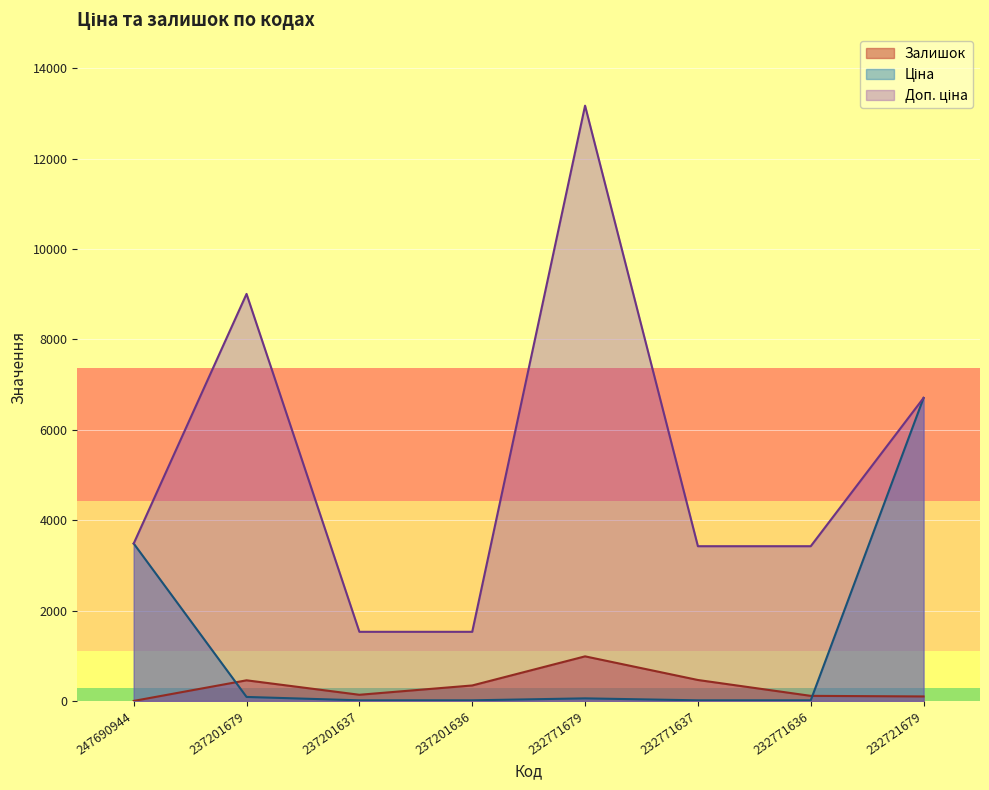

What is the sum of the Ціна values at 232771637 and 232721679?

6720.9